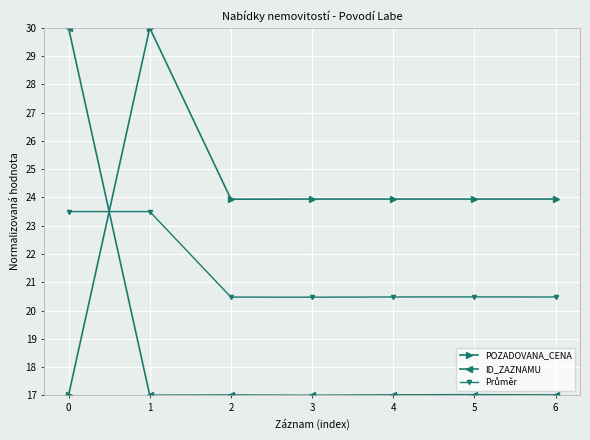

What is the spread (max minus min) of values at 6?

6.9